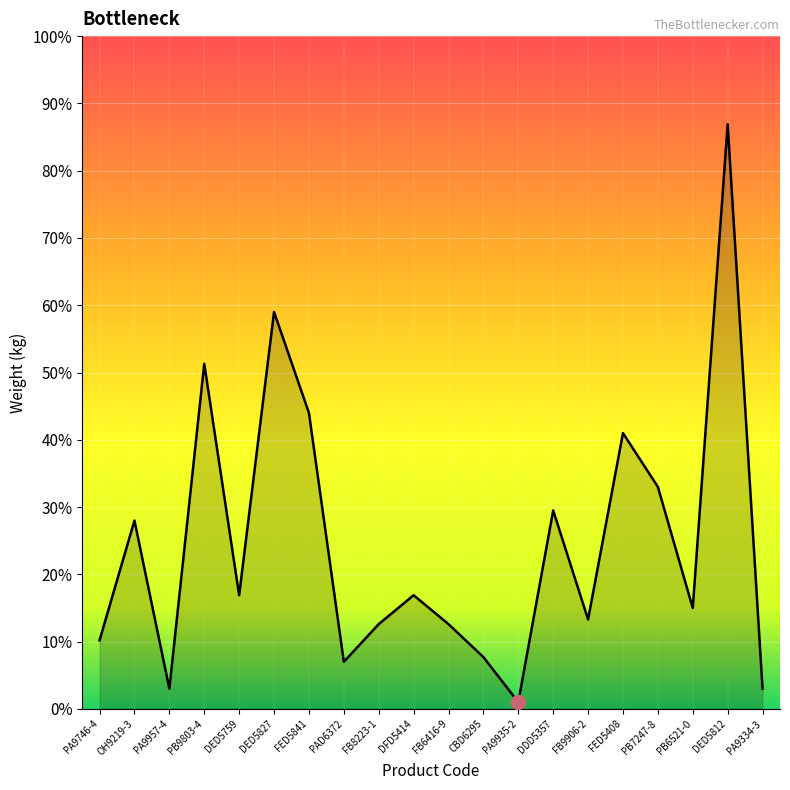

The value at FED5408 is 0.2. True or false?

False